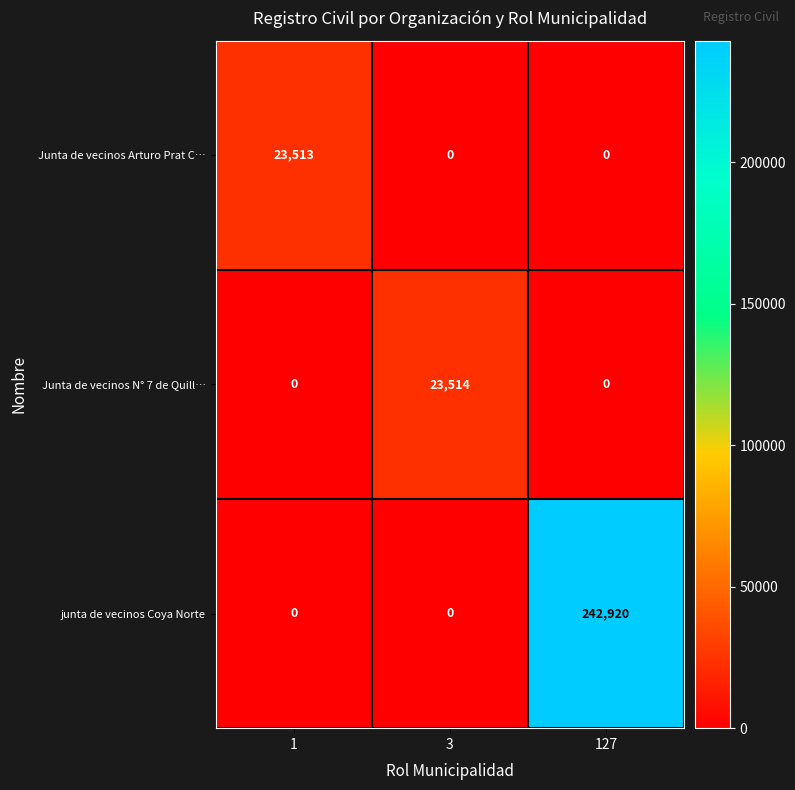

Which series changed the most between 1 and 127?

junta de vecinos Coya Norte